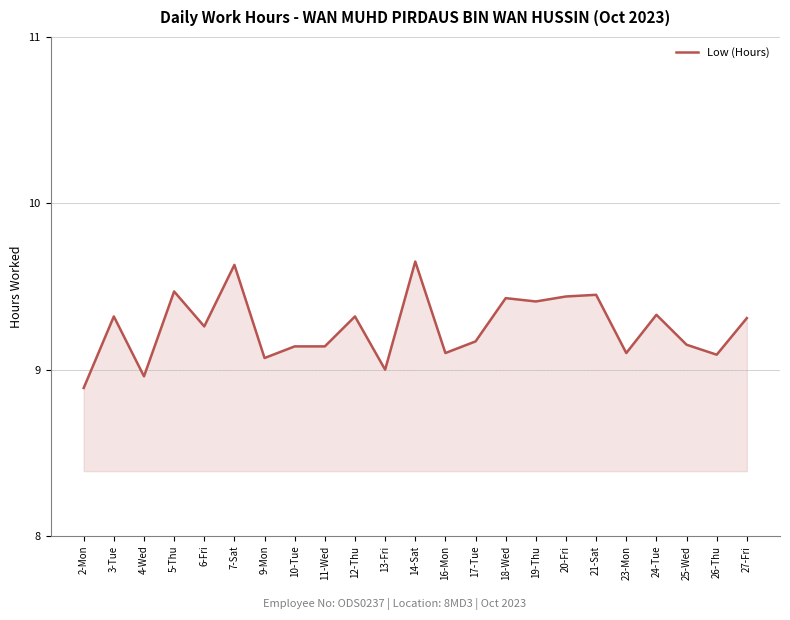

Which label corresponds to the smallest value in the chart?

2-Mon